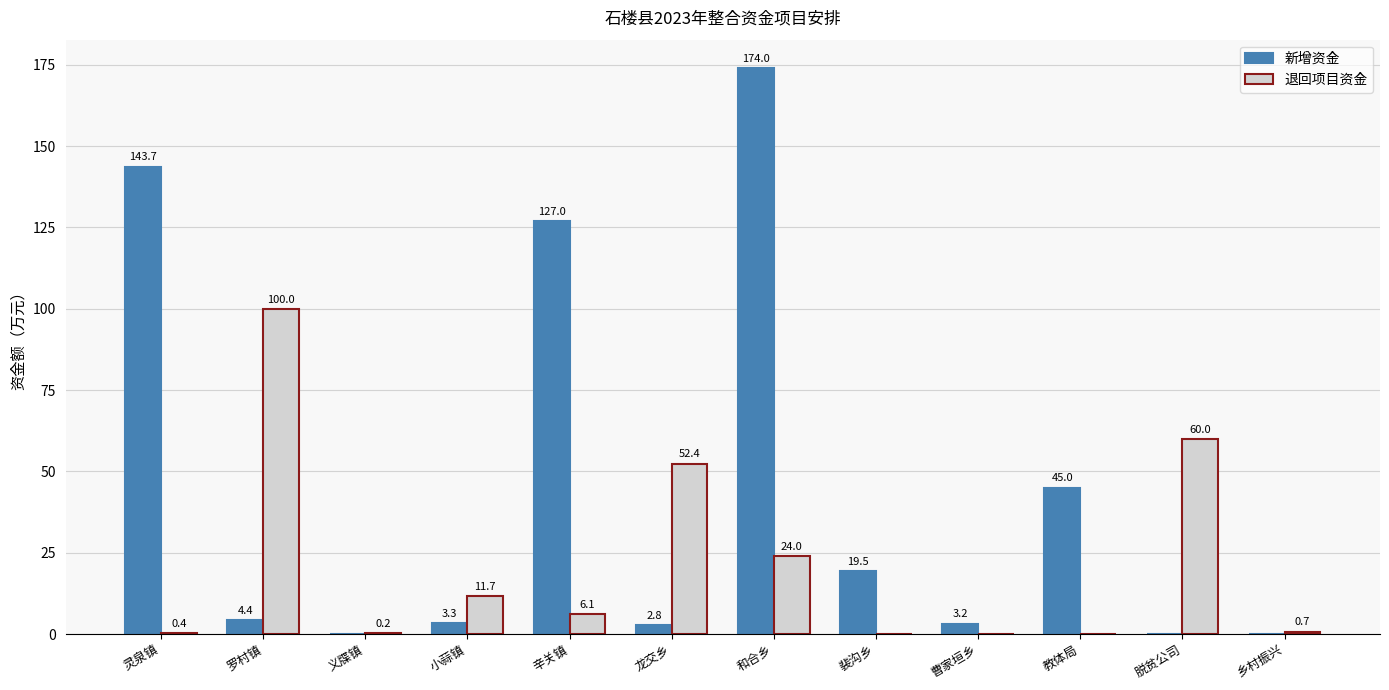

Reading right to left, what are all the values shown in this chart?

新增资金: 0.0	0.0	45.0	3.2	19.5	174.0	2.8	127.0	3.3	0.0	4.4	143.7
退回项目资金: 0.7	60.0	0.0	0.0	0.0	24.0	52.4	6.1	11.7	0.2	100.0	0.4